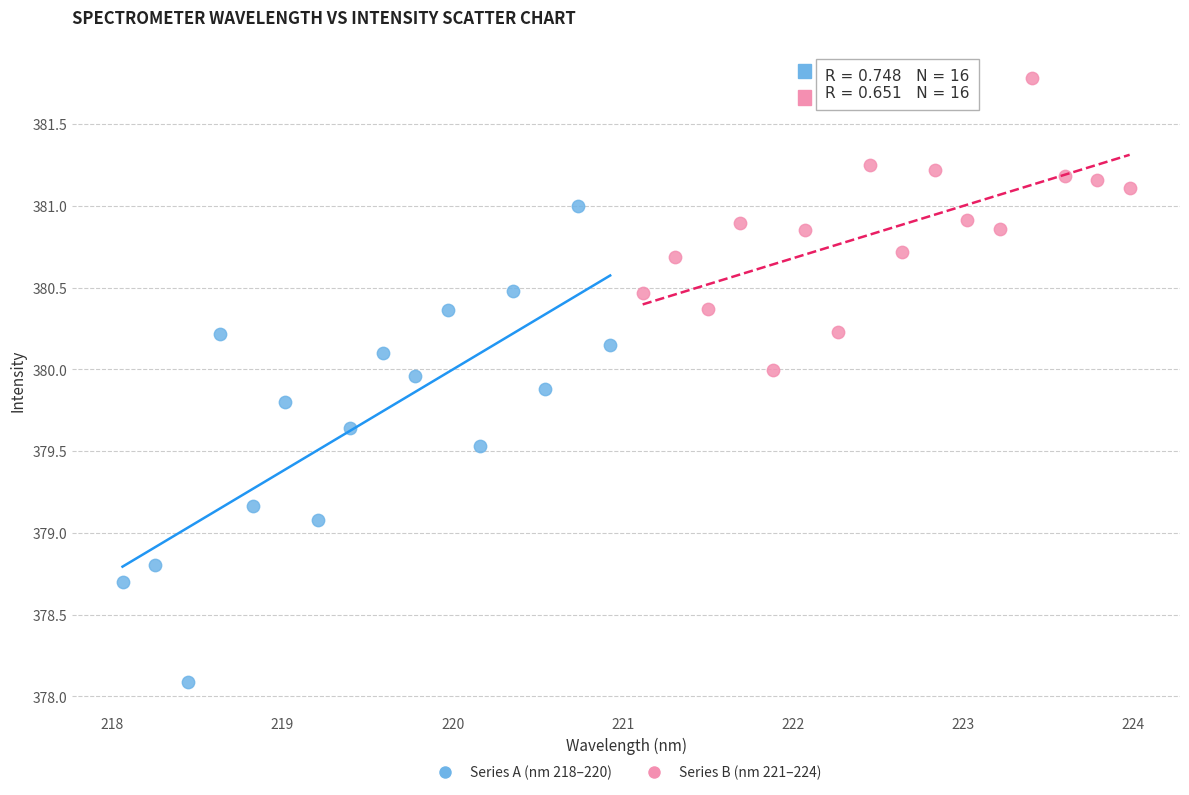

Which series has the widest spread of Y values?

Series A (nm 218–220)